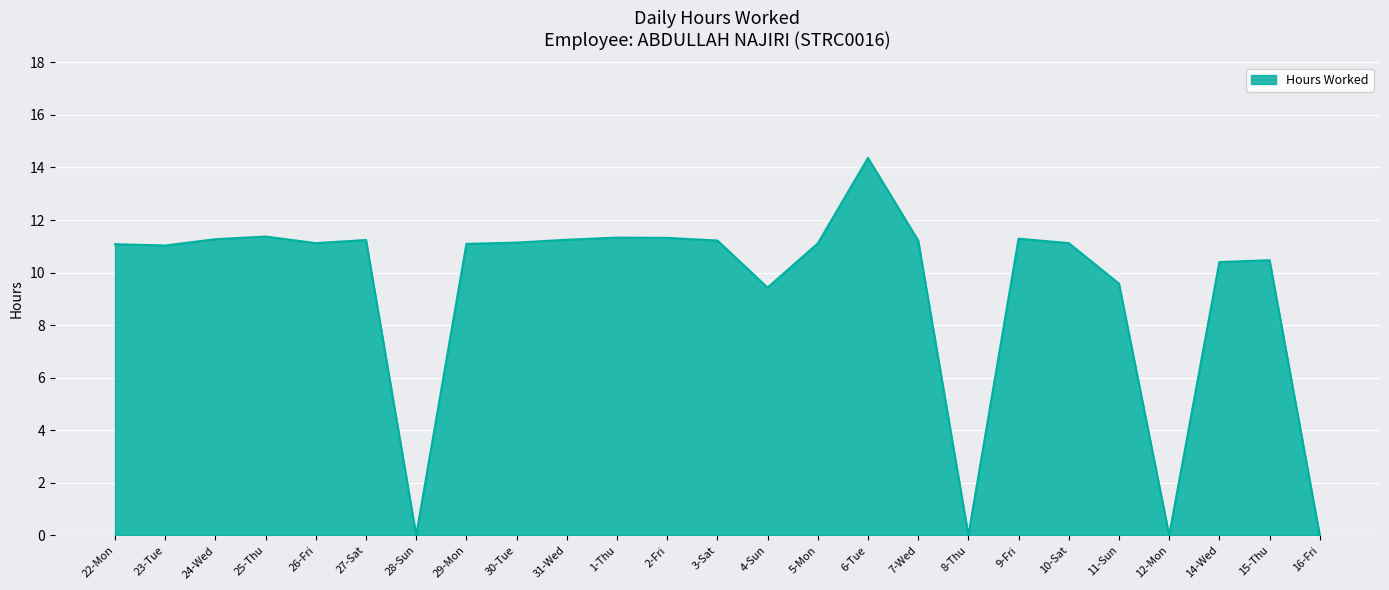

What is the greatest value displayed?

14.4